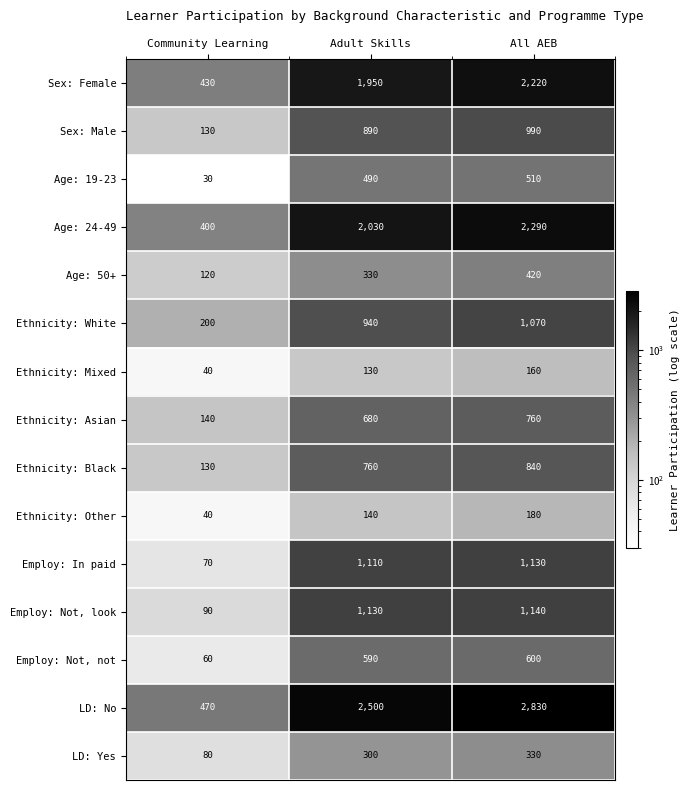

True or false: LD: Yes has a value of 41 at Community Learning.

False